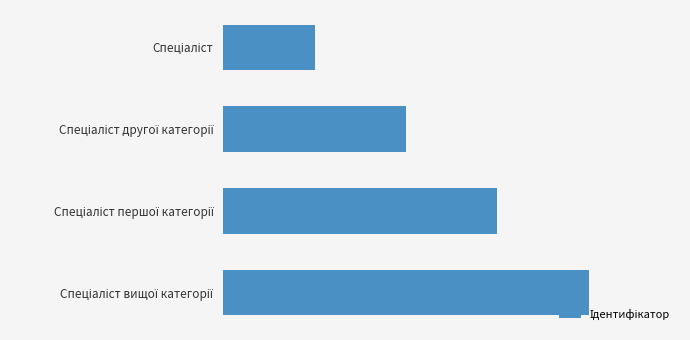

How many distinct data groups are displayed?

1